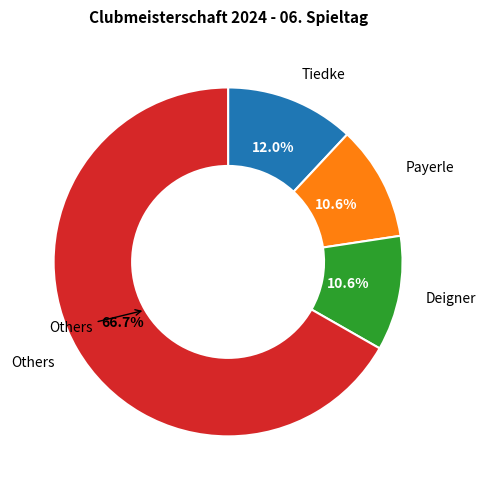

Is there any slice that represents more than half of the pie?

Yes